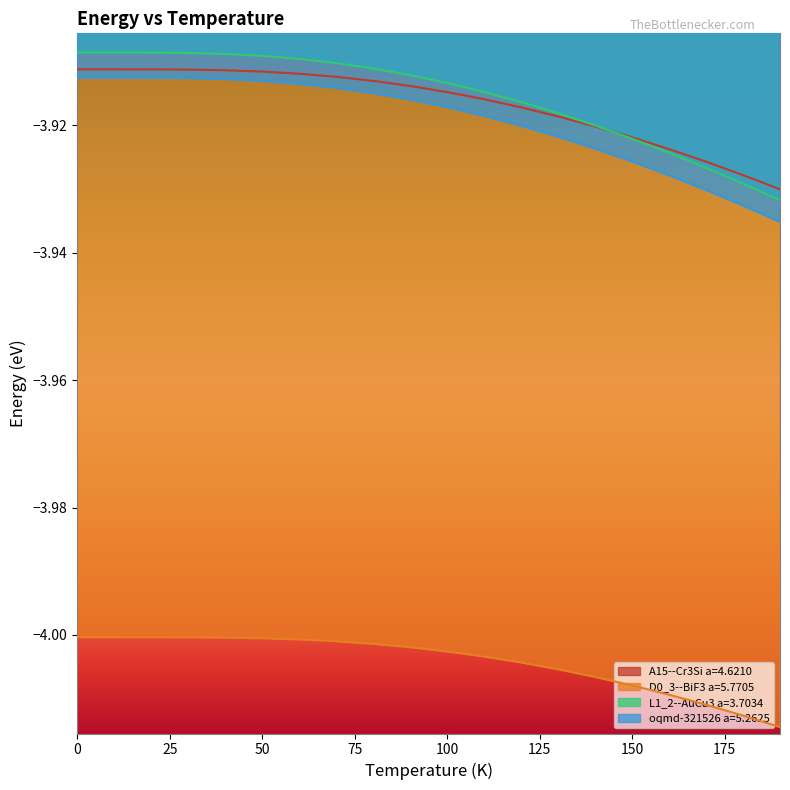

What is the minimum value for L1_2--AuCu3 a=3.7034?

-3.9